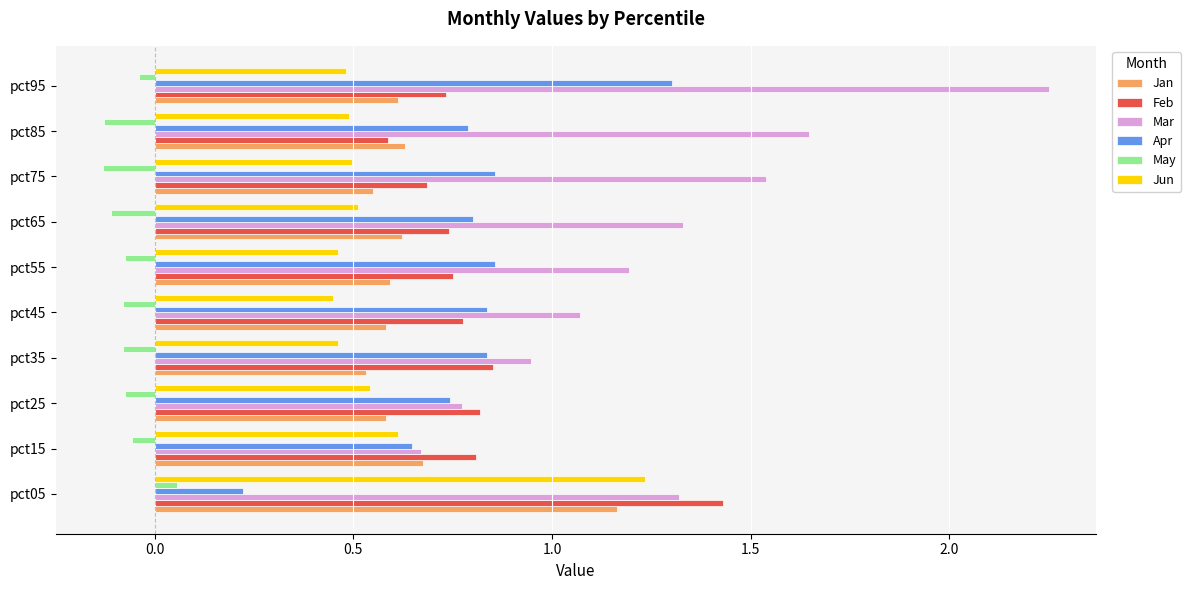

What are all the series names shown in the legend?

Jan, Feb, Mar, Apr, May, Jun